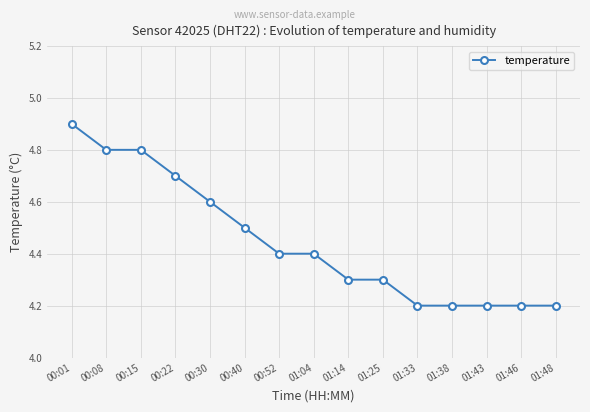

Is it true that the value at 00:08 is 1.6?

False